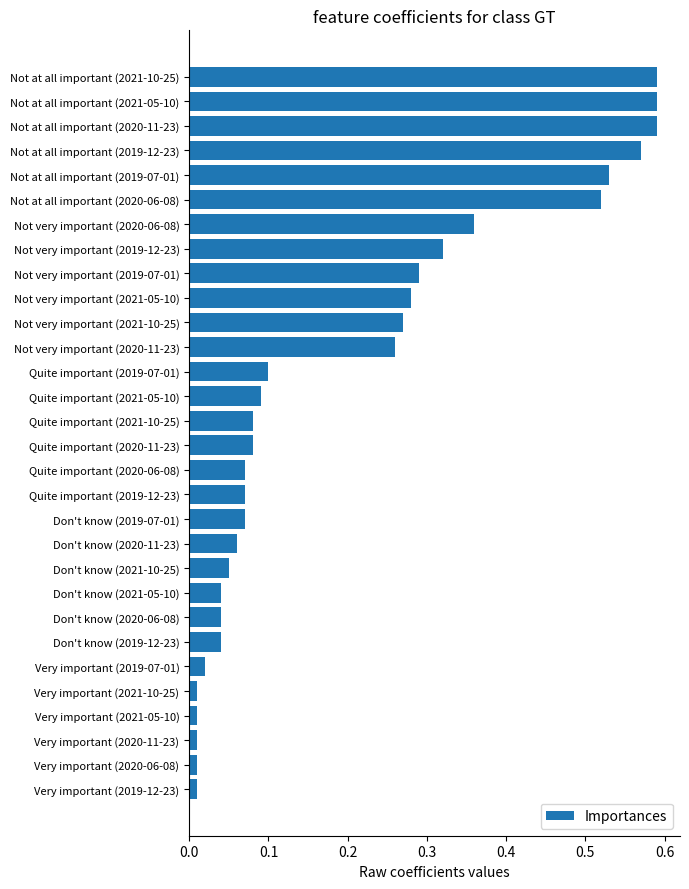

What is the change in value from Very important (2019-07-01) to Not at all important (2021-05-10)?

+0.6